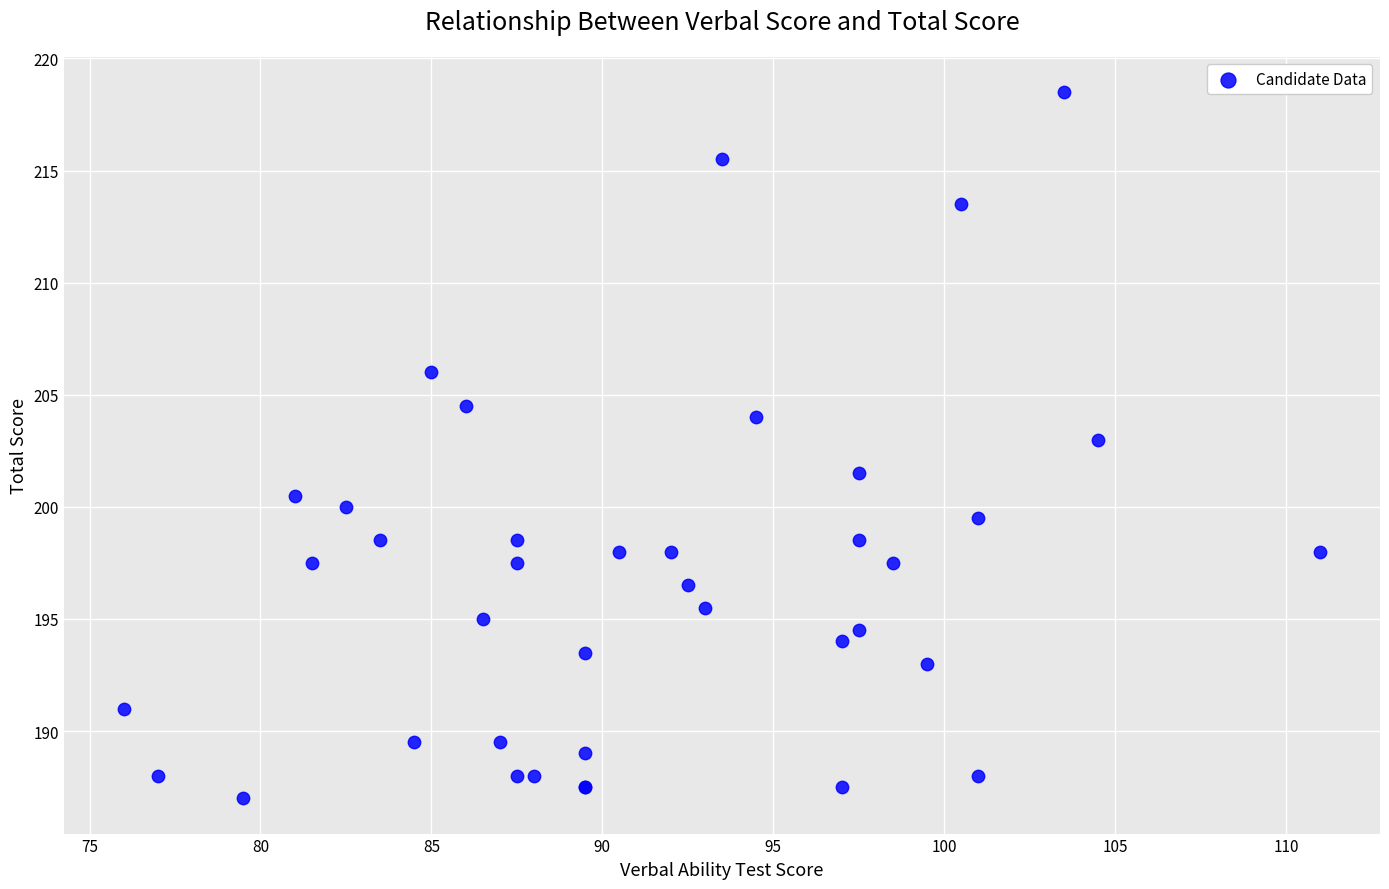

What Y value in the scatter plot is closest to 202?

201.5